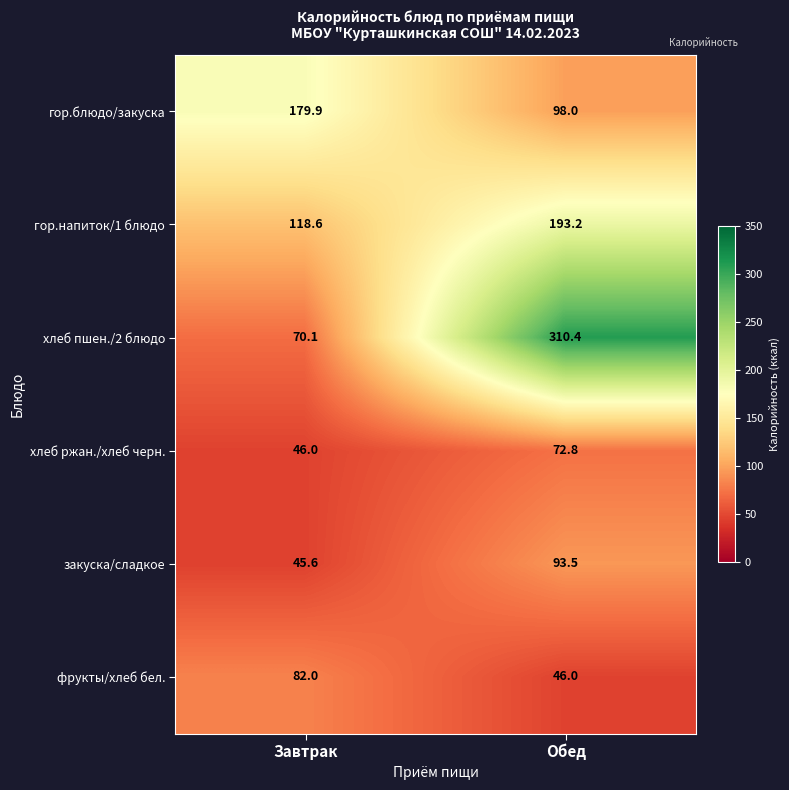

What is the difference between the highest and lowest values at Обед?

264.4